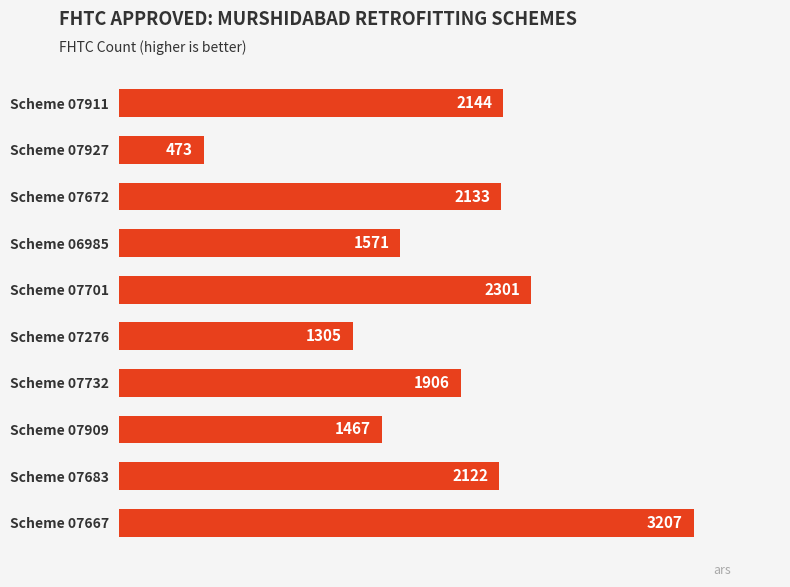

Reading top to bottom, what are all the values shown in this chart?

Scheme 07911=2144	Scheme 07927=473	Scheme 07672=2133	Scheme 06985=1571	Scheme 07701=2301	Scheme 07276=1305	Scheme 07732=1906	Scheme 07909=1467	Scheme 07683=2122	Scheme 07667=3207